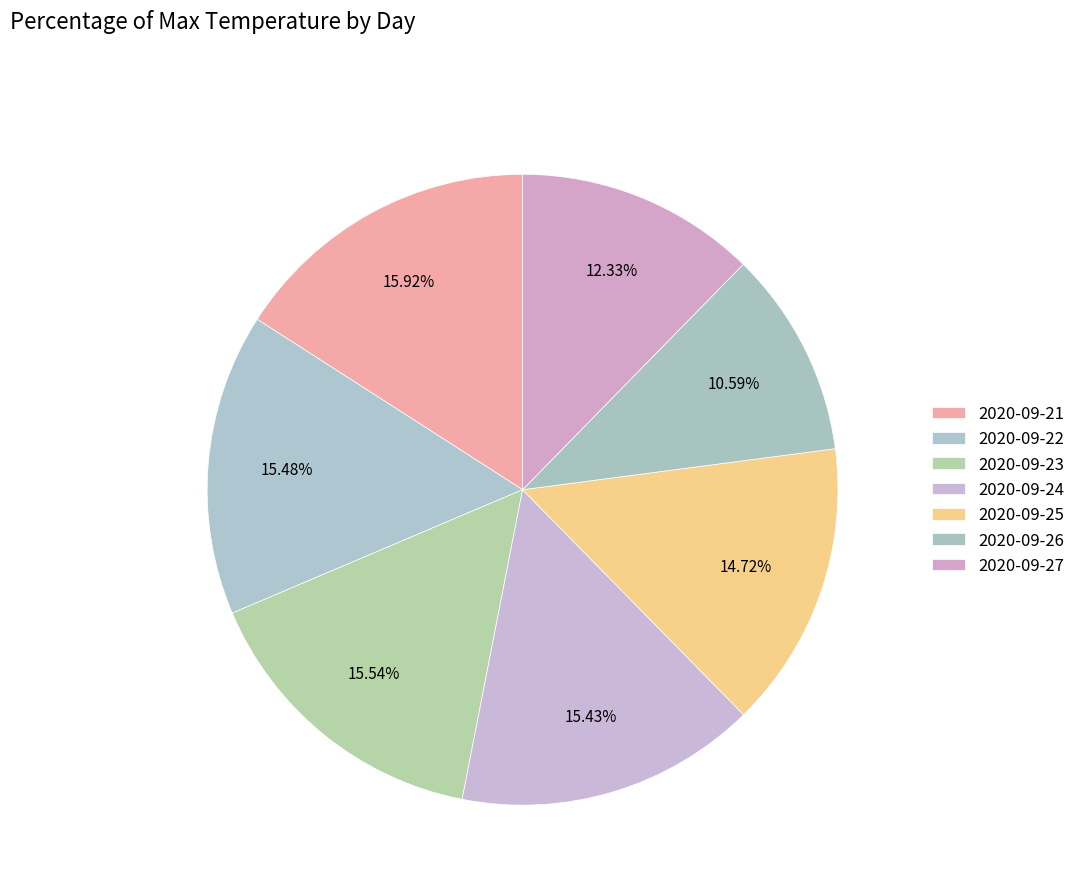

How many segments does this pie chart have?

7